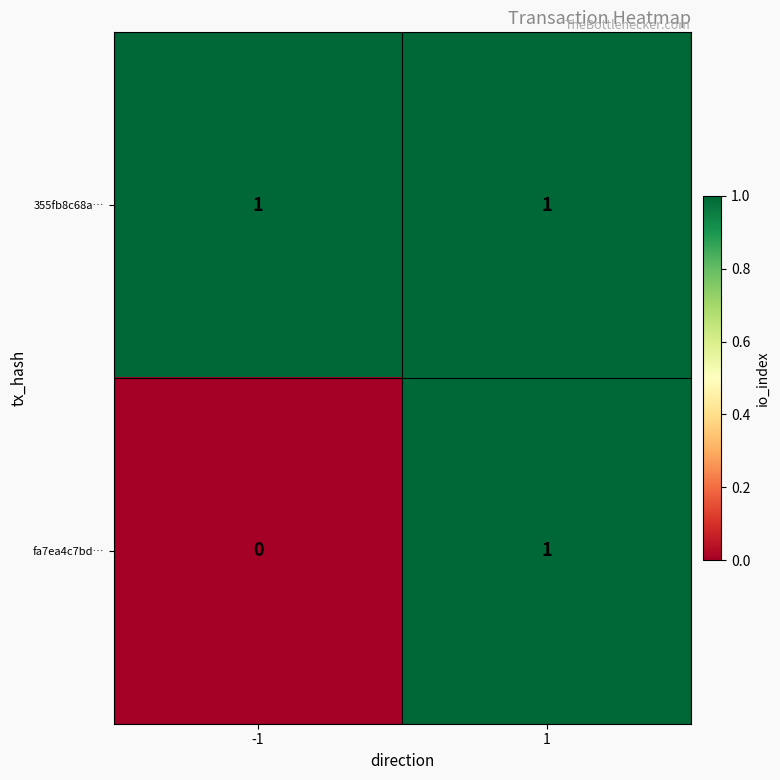

Reading left to right, transcribe all the data shown in this chart.

355fb8c68a…: -1=1	1=1
fa7ea4c7bd…: -1=0	1=1